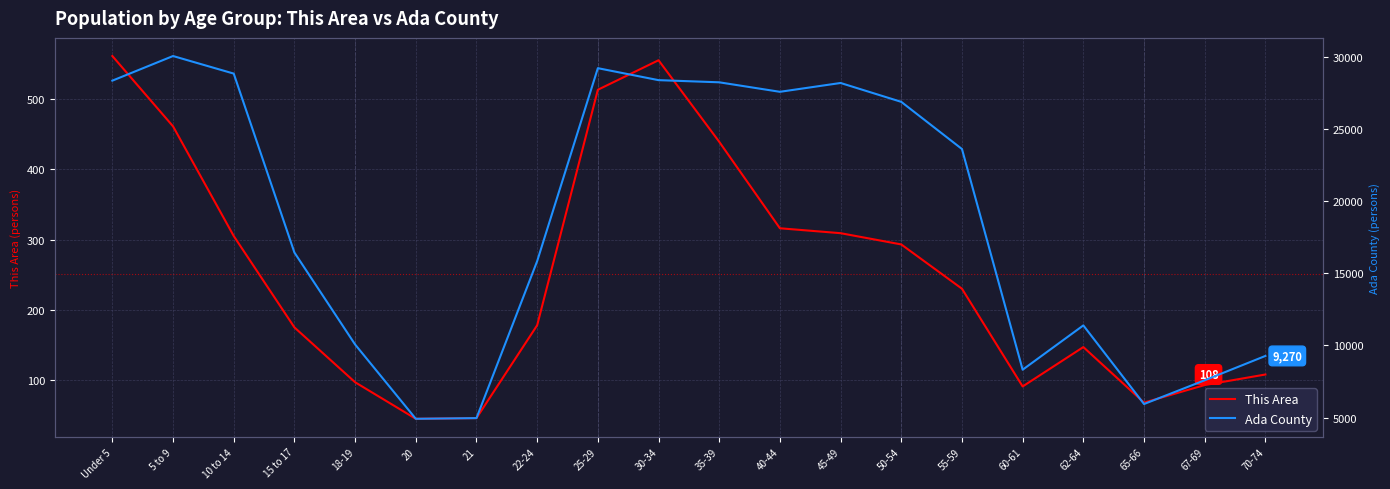

What is the maximum value for This Area?

561